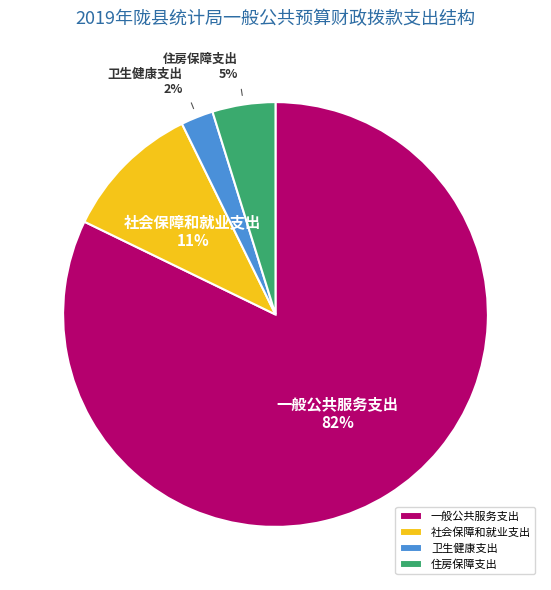

What percentage is the 卫生健康支出 slice, to the nearest percent?

2%